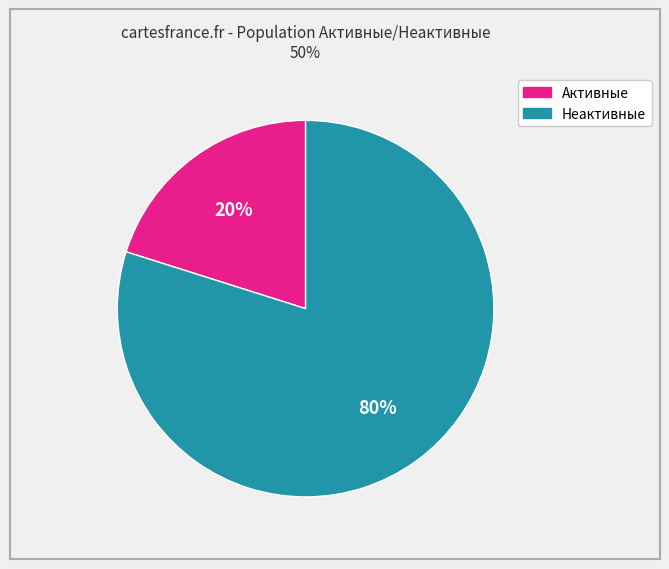

To the nearest percent, what is the average slice percentage?

50%